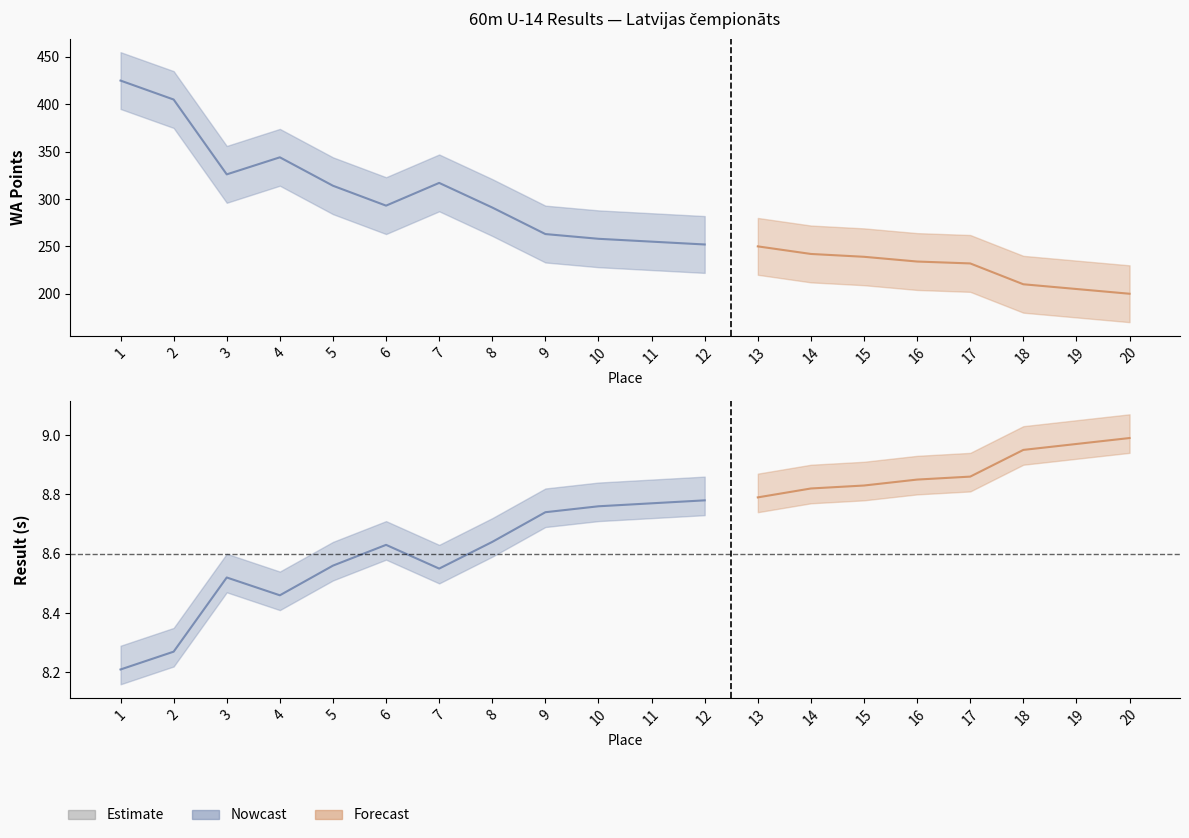

How many lines are shown in the chart?

3